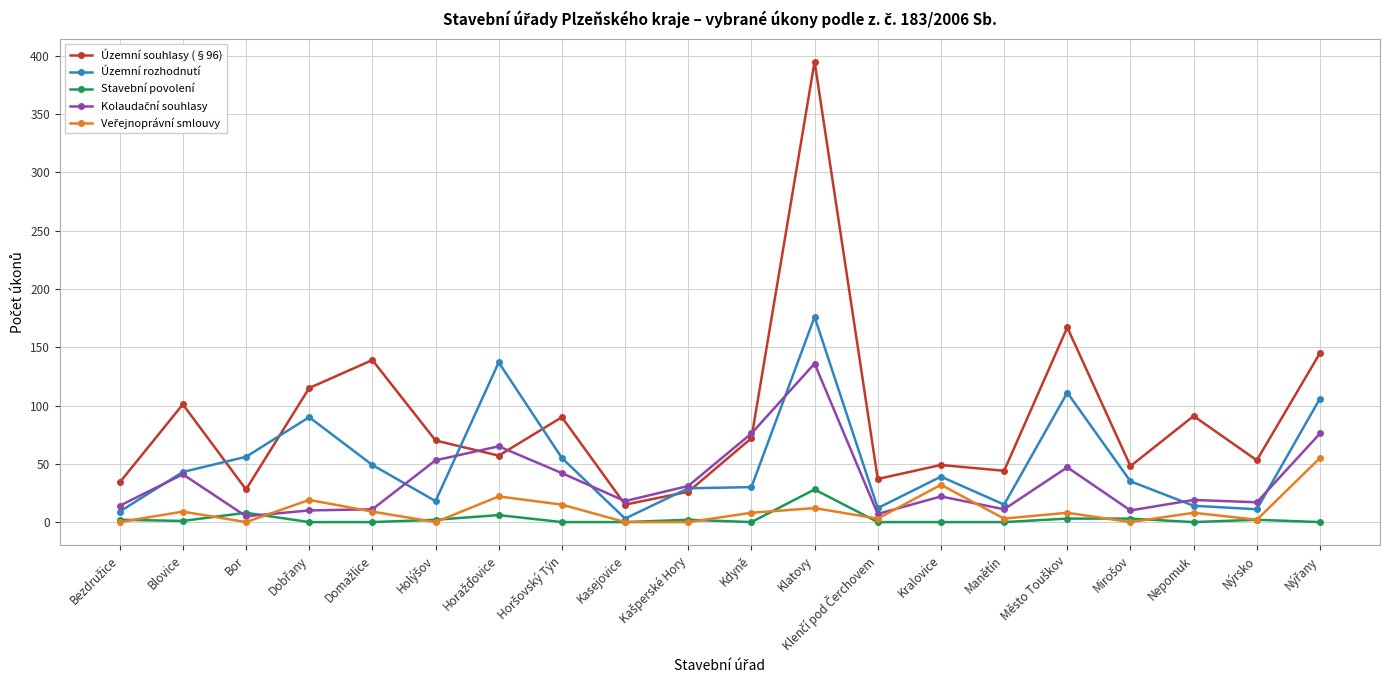

At which category is the sum across all series the highest?

Klatovy